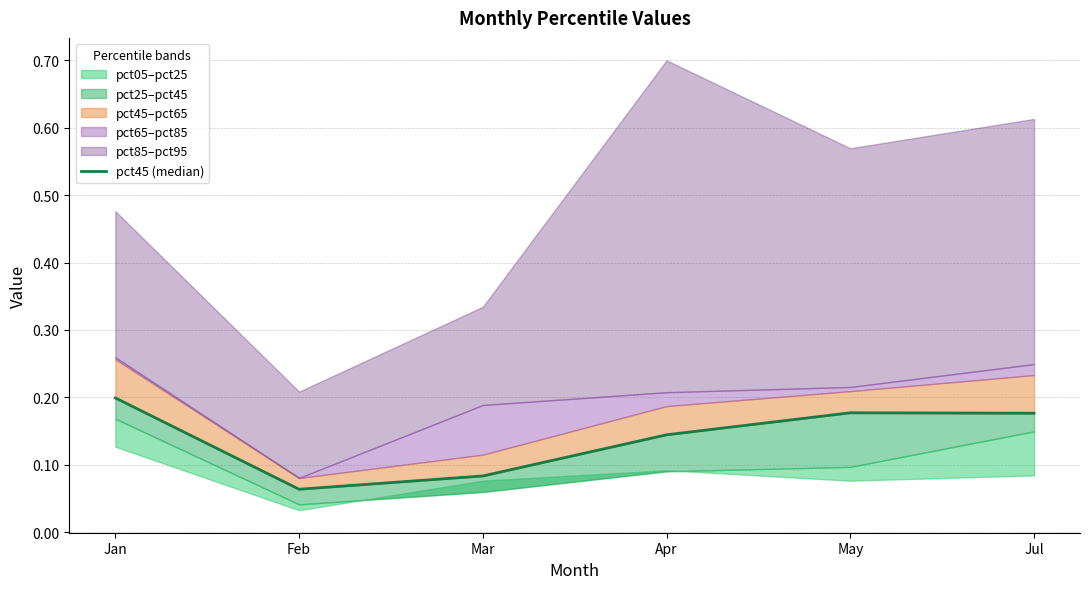

Does the chart display data point markers on the line(s)?

No